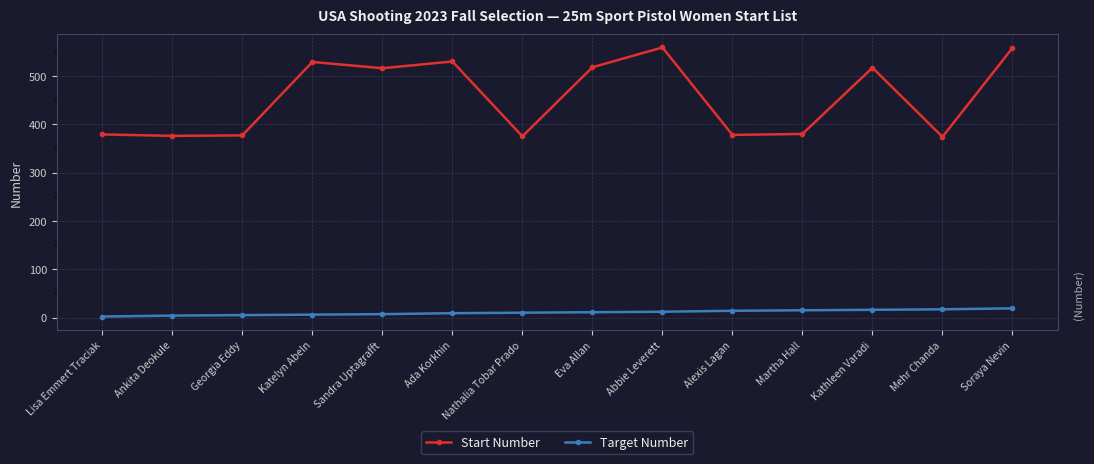

What is the label of the 3rd point from the right?

Kathleen Varadi